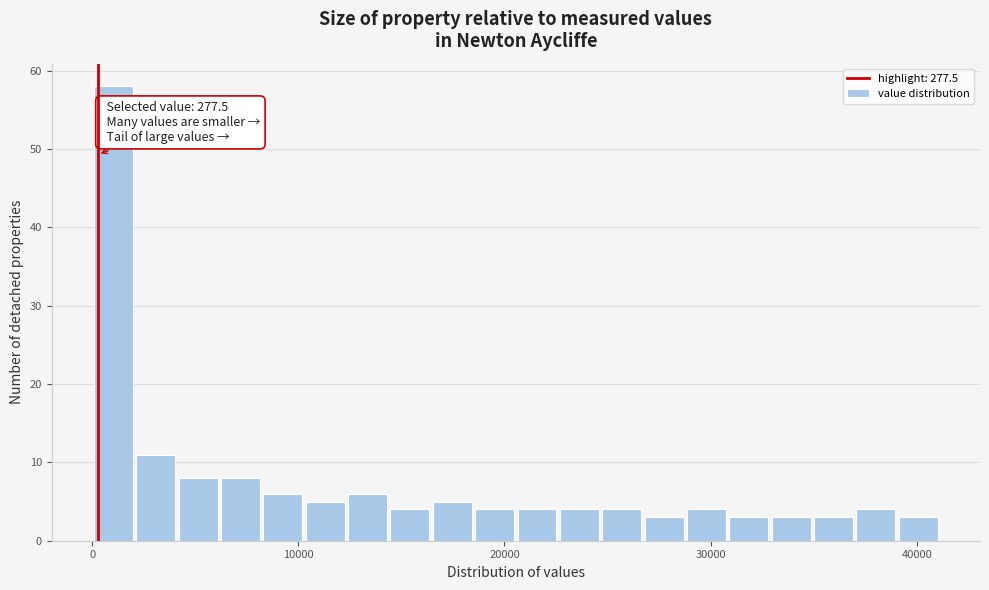

Read against the x-axis, roughly where is the centre of the tallest bar?

1000